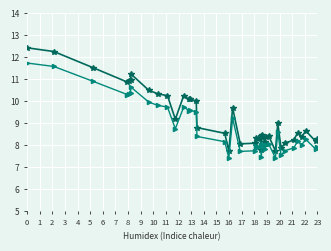

List the series in order of their peak value, lowest first.

BME280_temperature_ref, BME280_temperature